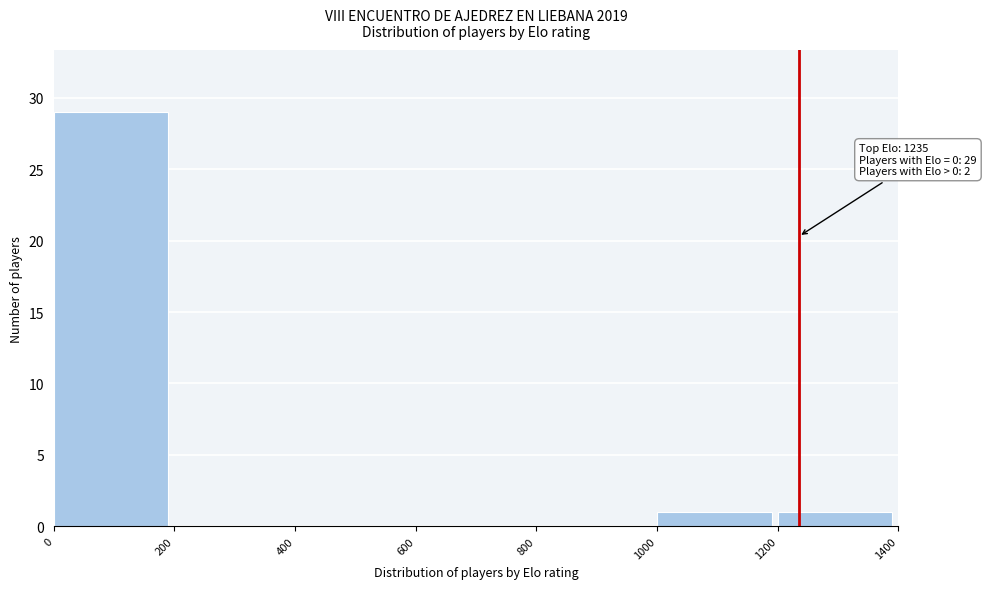

Reading left to right, what are all the values shown in this chart?

0=29	200=0	400=0	600=0	800=0	1000=1	1200=1